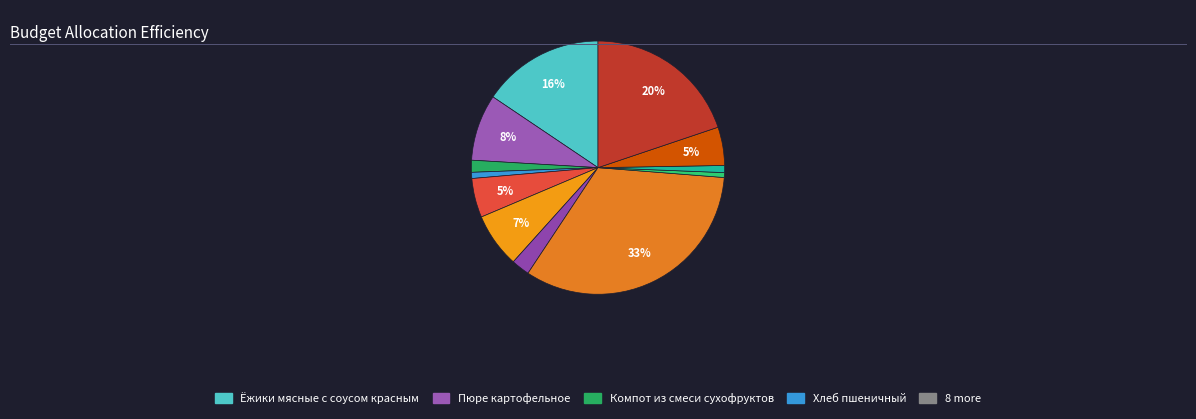

Count the number of slices in the pie.

12